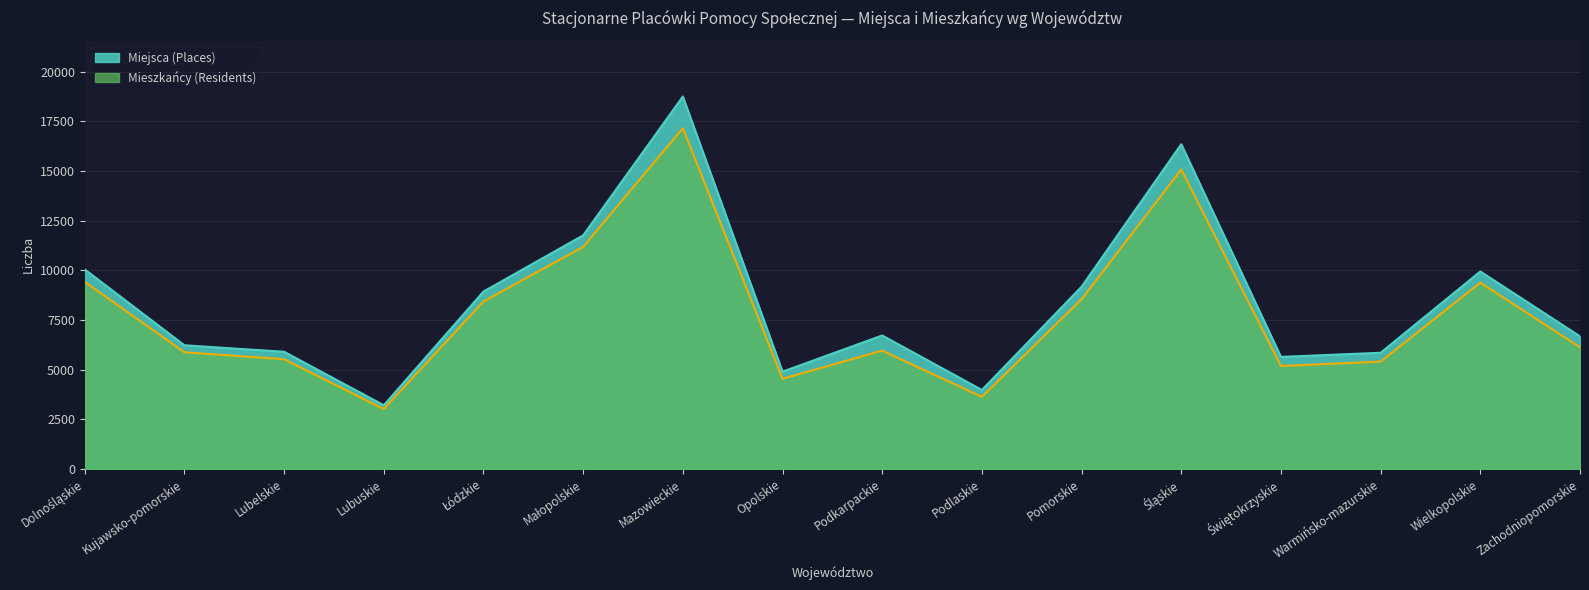

Count the number of data series in this chart.

2